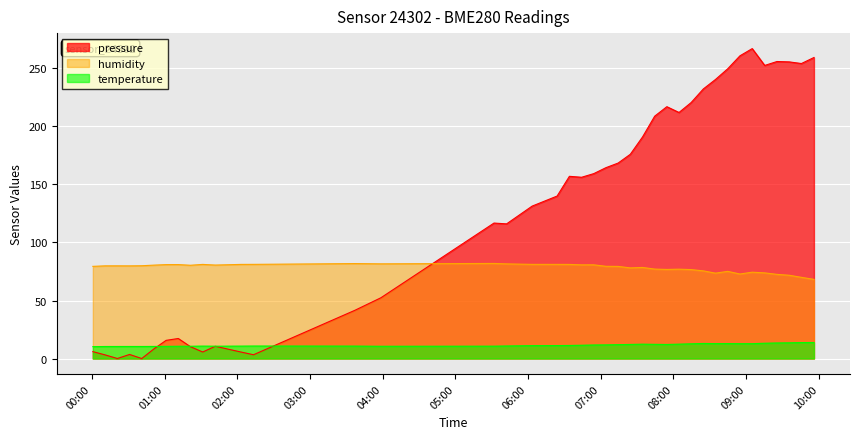

What is the maximum value shown in the chart?

267.1